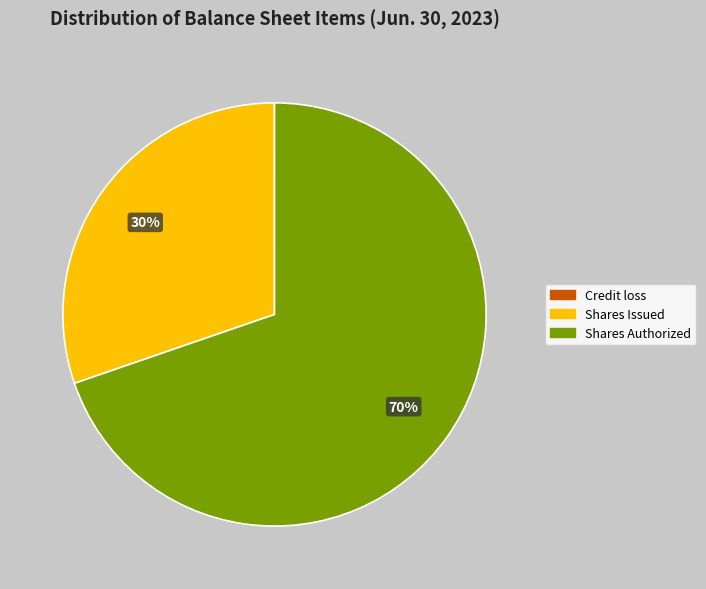

The Shares Authorized slice represents 77% of the pie. True or false?

False